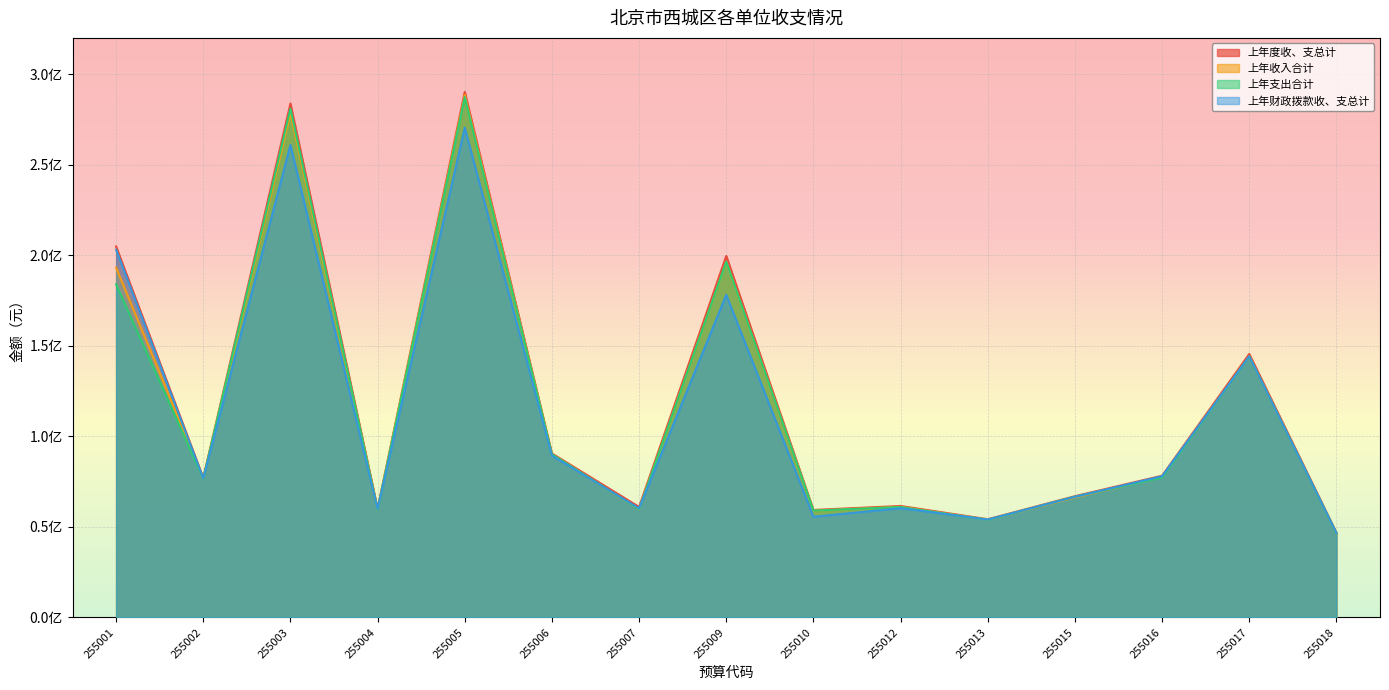

What is the minimum value shown in the chart?

46529540.0